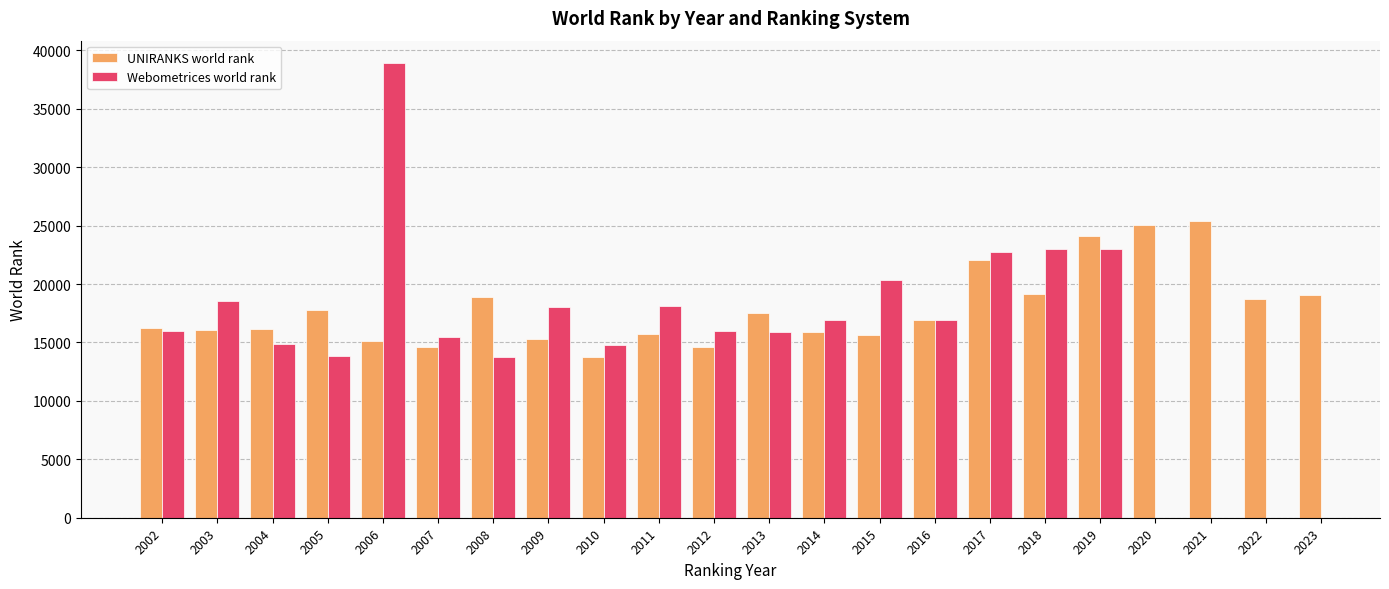

How many values in the Webometrices world rank series are below 18125?

11